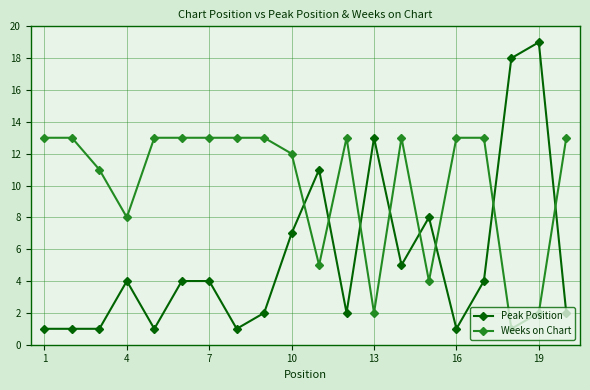

What is the value of the Weeks on Chart point at the 2nd from the left?

13